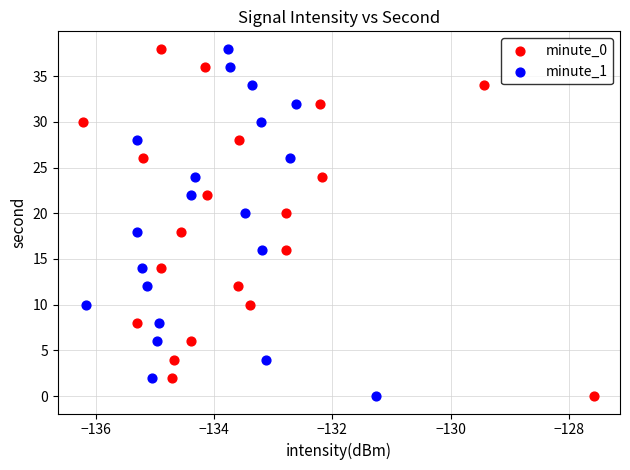

What are all the series names shown in the legend?

minute_0, minute_1